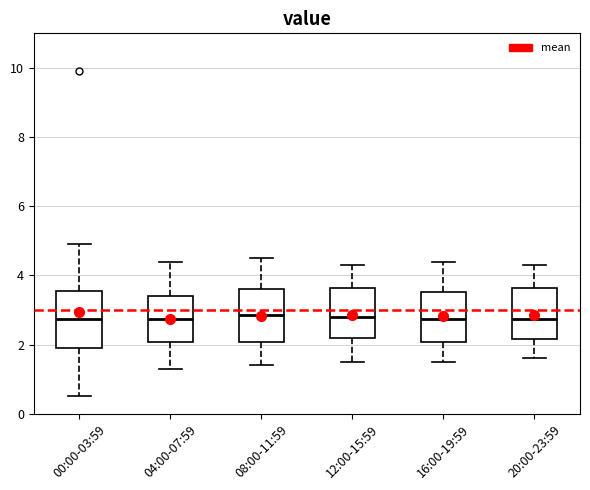

Reading left to right, transcribe this box plot: for each box, give where its median line is, the range the box spans, and where its two whiskers end, as read against the y-axis. The values are not printed on the chart, so give them approximately, as read against the axis.

00:00-03:59: median 2.8, box 2.0 to 3.6, whiskers 0.6 to 5.0
04:00-07:59: median 2.8, box 2.0 to 3.4, whiskers 1.4 to 4.4
08:00-11:59: median 2.8, box 2.0 to 3.6, whiskers 1.4 to 4.6
12:00-15:59: median 2.8, box 2.2 to 3.6, whiskers 1.6 to 4.4
16:00-19:59: median 2.8, box 2.0 to 3.6, whiskers 1.6 to 4.4
20:00-23:59: median 2.8, box 2.2 to 3.6, whiskers 1.6 to 4.4